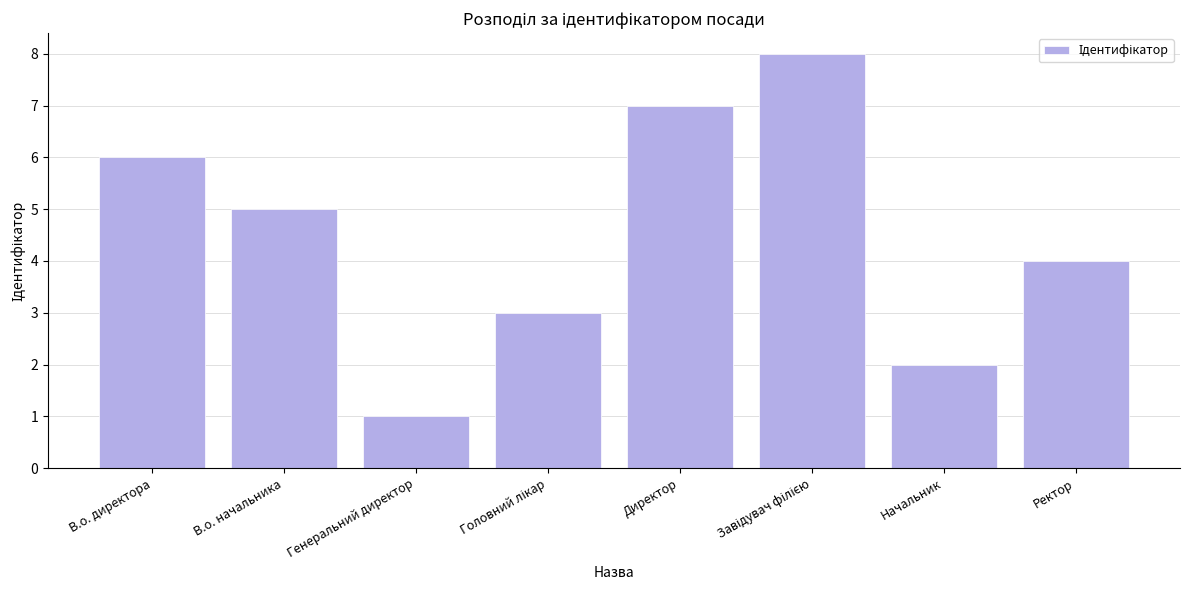

What is the maximum value shown in the chart?

8